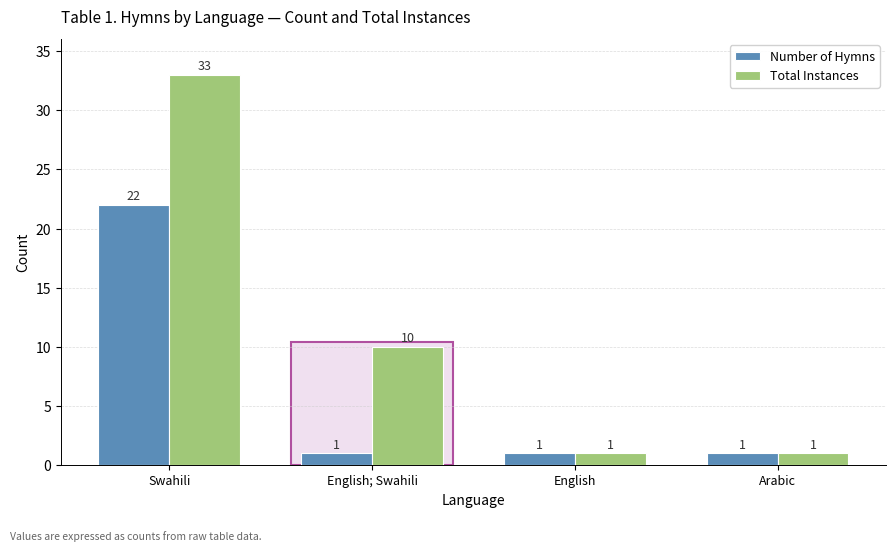

Which series changed the most between English; Swahili and Arabic?

Total Instances